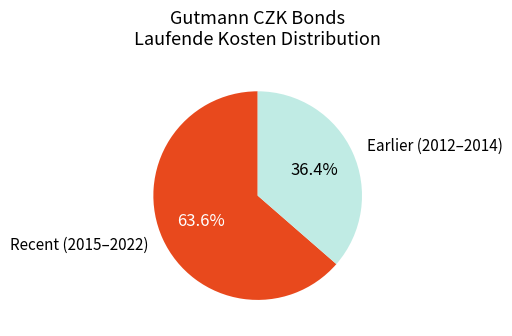

Does any single category account for the majority?

Yes